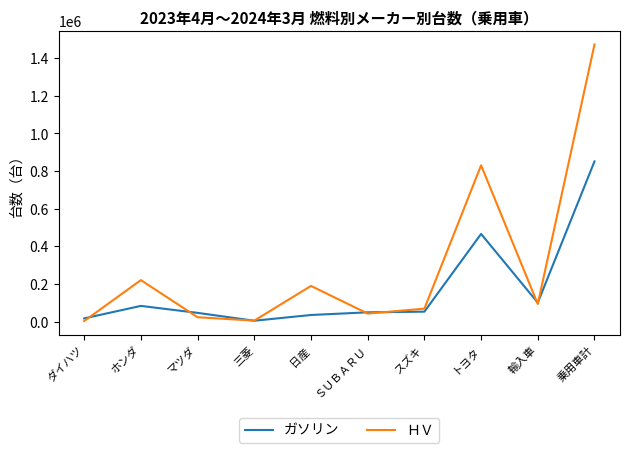

What is the difference between the maximum and minimum values in the ＨＶ series?

1470253